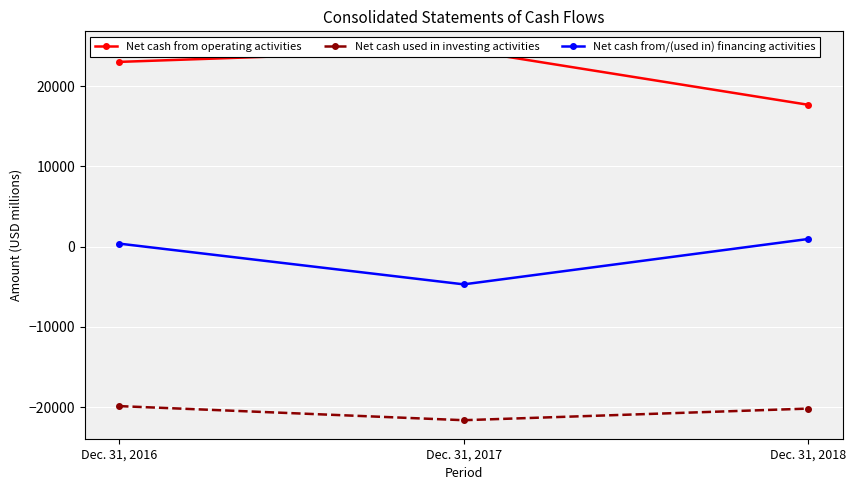

What is the minimum value for Net cash used in investing activities?

-21639